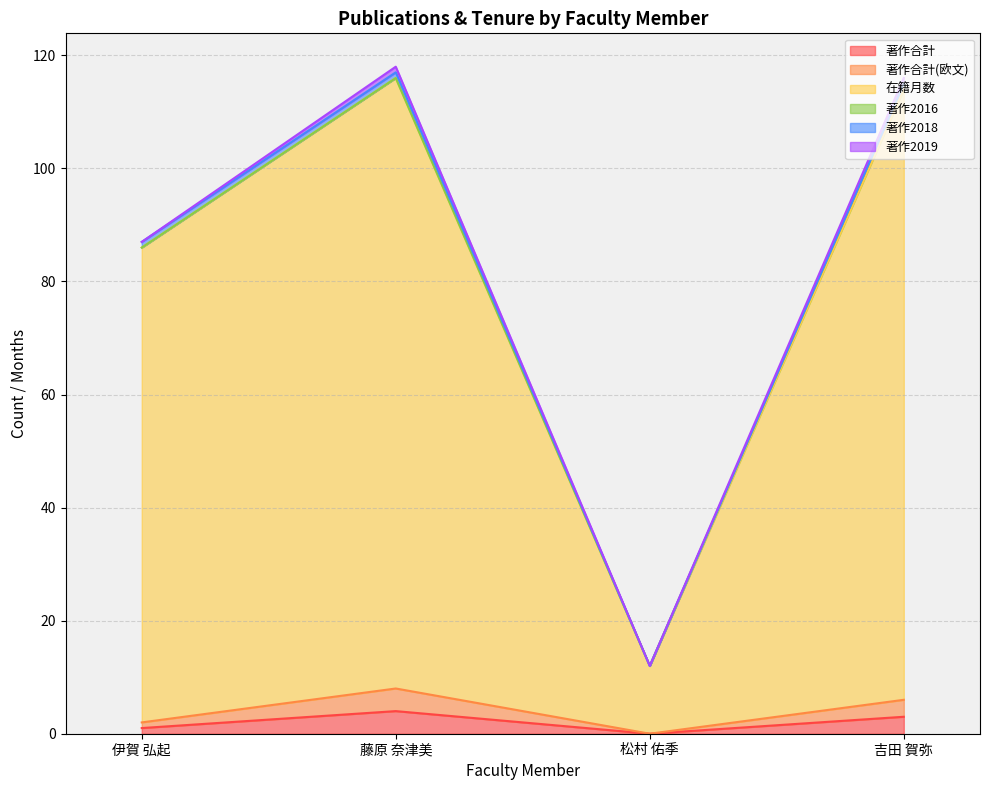

What position from the right is 吉田 賀弥?

1